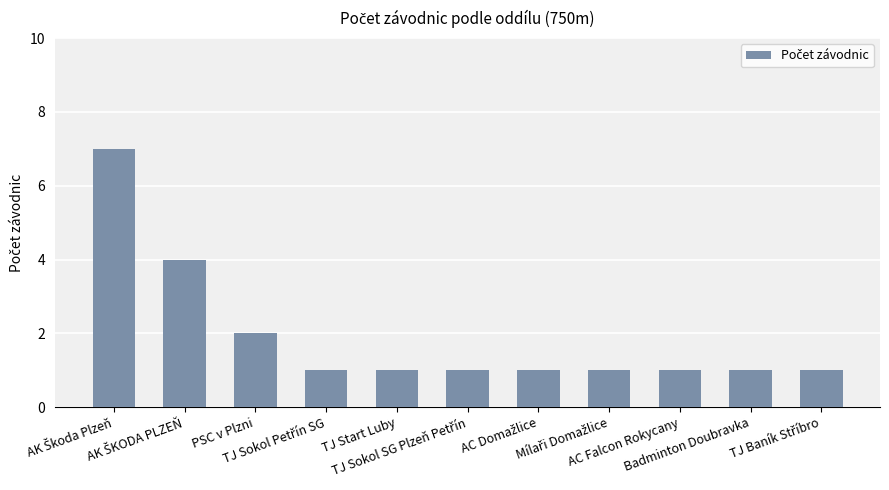

What is the value of the 10th bar from the left?

1